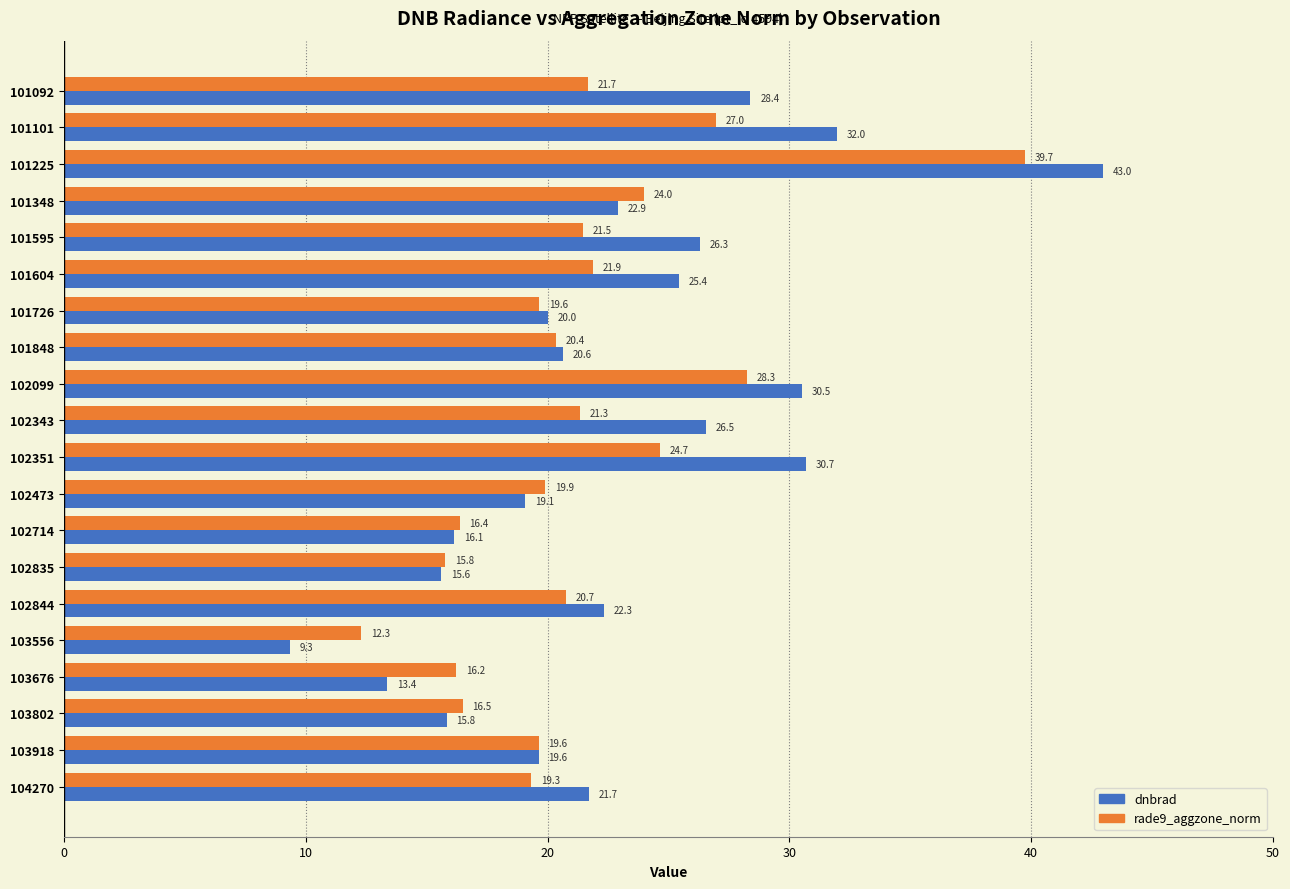

List the labels in order of dnbrad value, smallest first.

103556, 103676, 102835, 103802, 102714, 102473, 103918, 101726, 101848, 104270, 102844, 101348, 101604, 101595, 102343, 101092, 102099, 102351, 101101, 101225